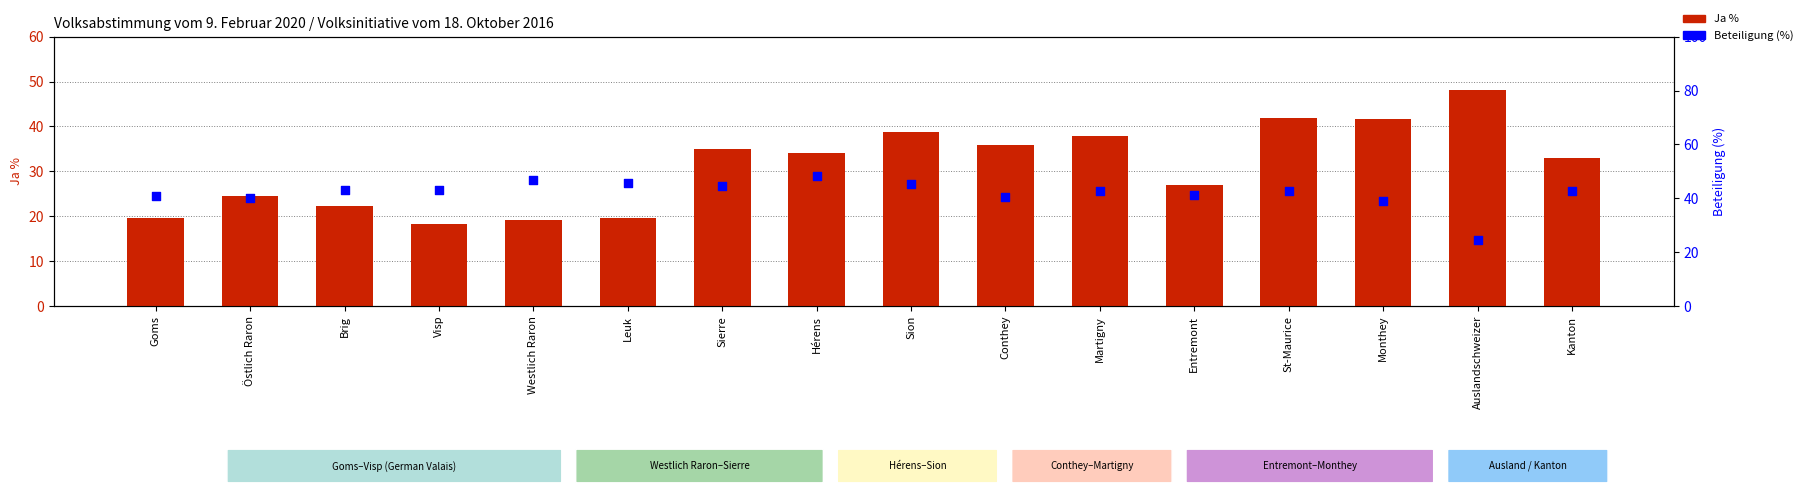

At how many categories does at least one series exceed 21?

16